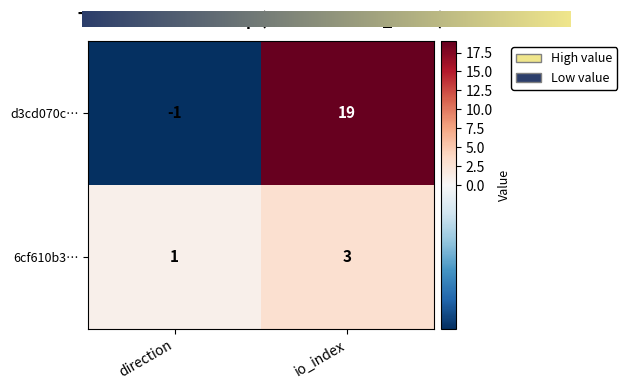

Between direction and io_index, which series saw the biggest shift?

d3cd070c…